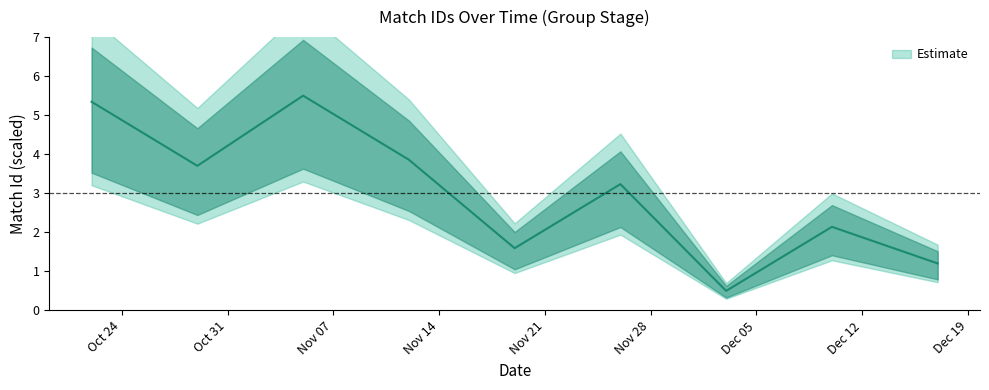

How many points are higher than both their immediate neighbors (excluding endpoints)?

3